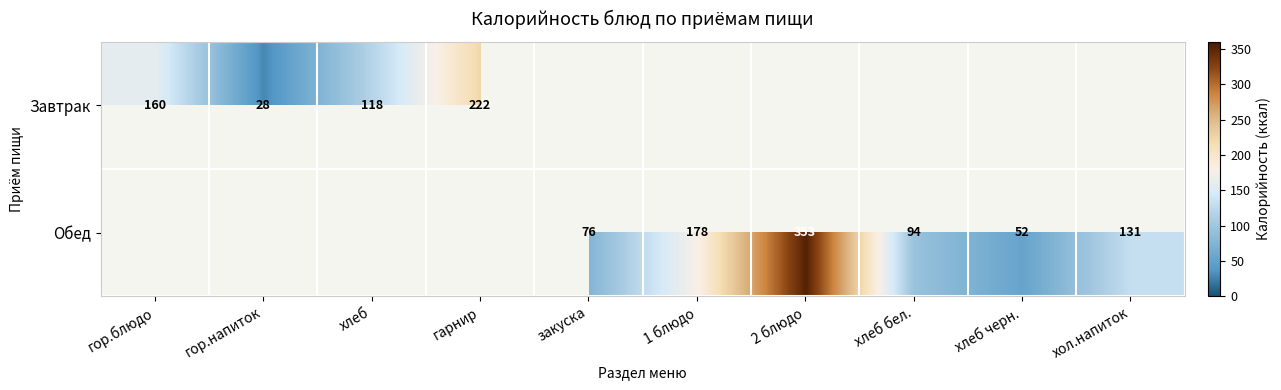

Which has a higher value, хлеб черн. or гор.блюдо?

гор.блюдо